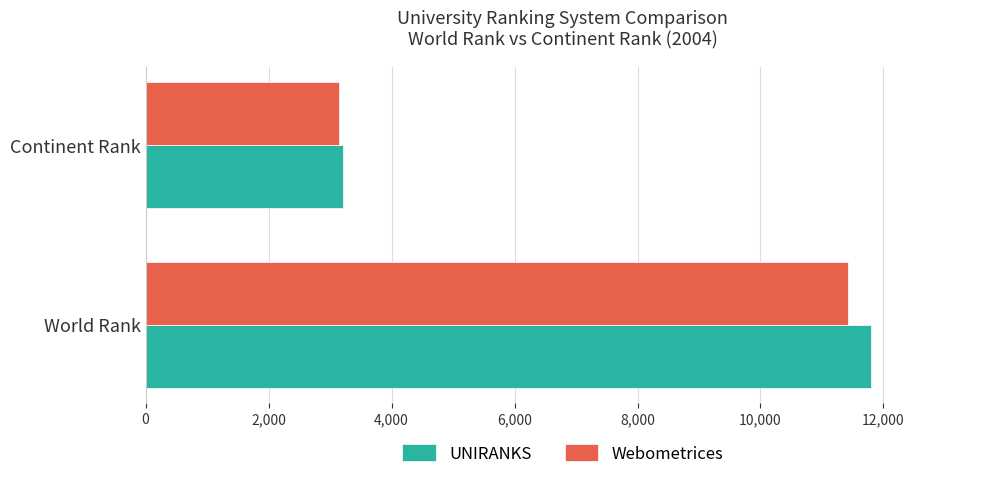

Is it true that Webometrices equals 18921 at World Rank?

False